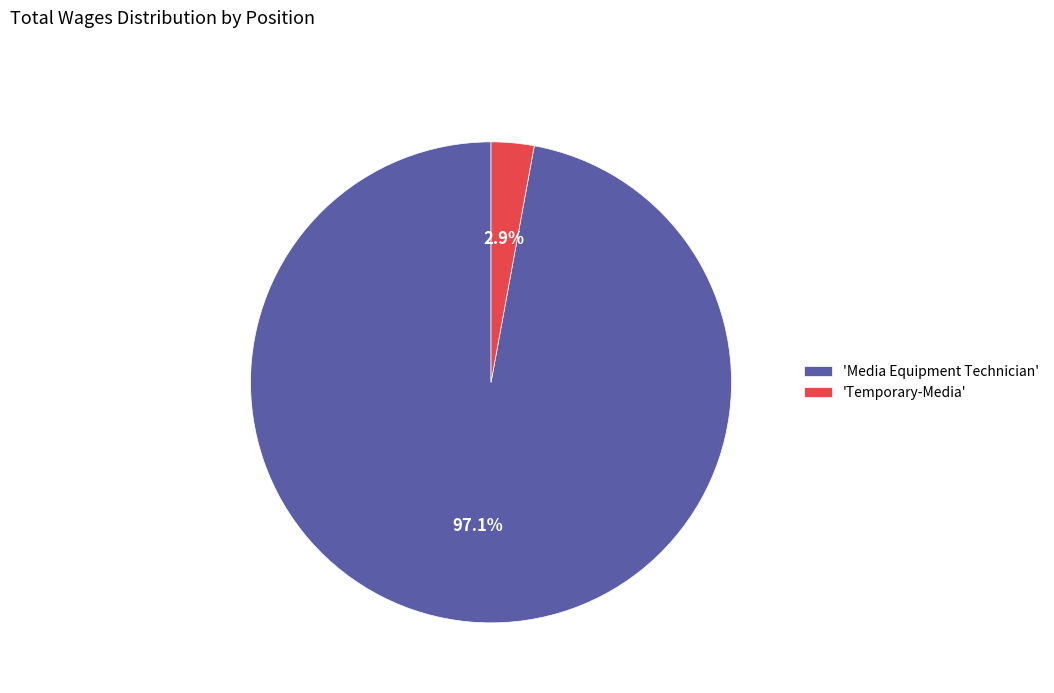

What portion of the pie excludes 'Temporary-Media'?

97.1%